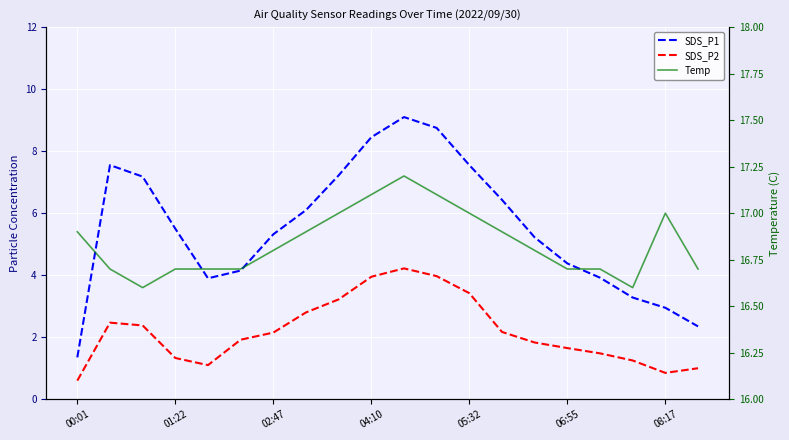

Is the value of SDS_P1 at 00:01 greater than the value of Temp at 02:47?

No